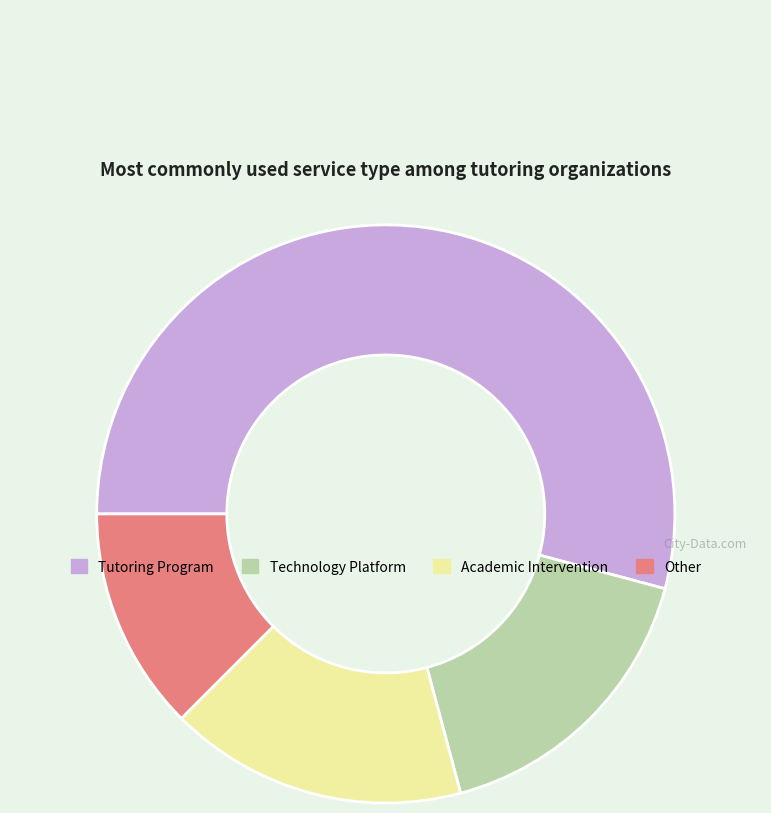

The Technology Platform slice represents 17% of the pie. True or false?

True